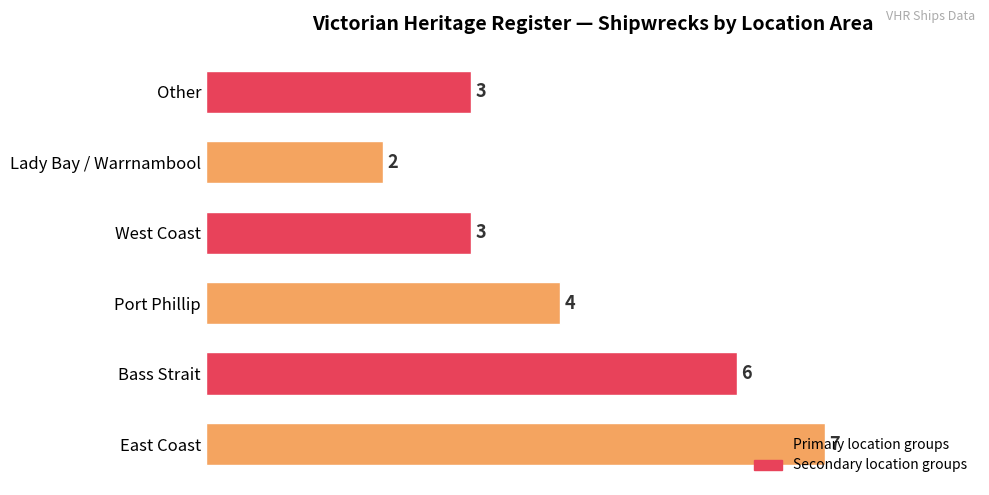

The chart shows a value of 6 at Bass Strait. True or false?

True